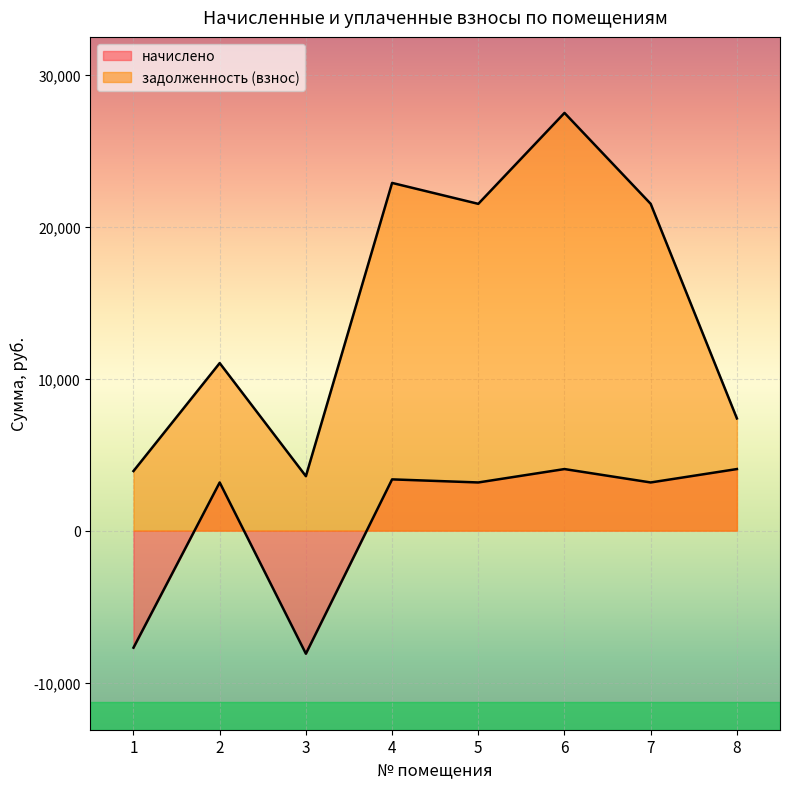

What is the sum of all начислено values?

5167.5